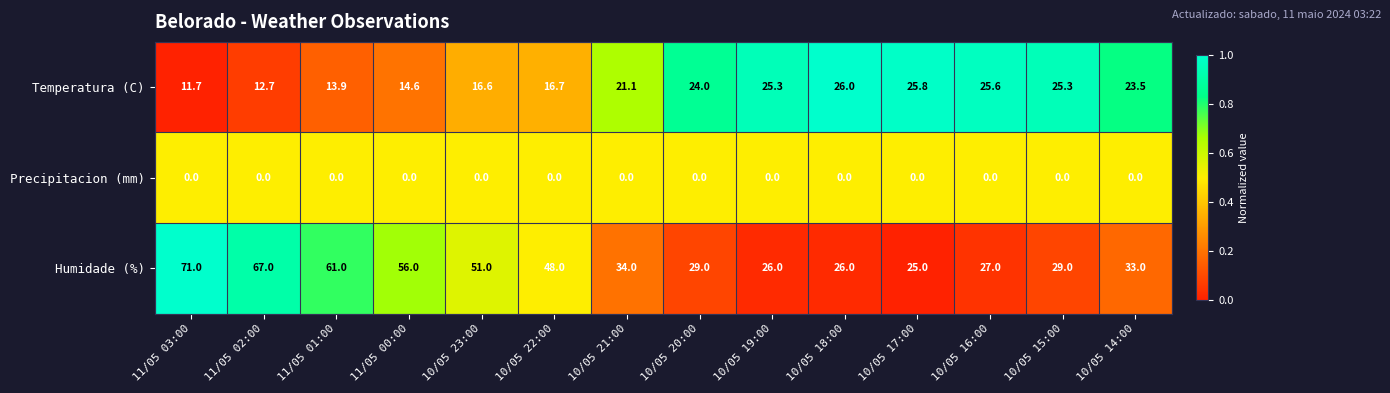

What is the minimum value for Humidade (%)?

25.0